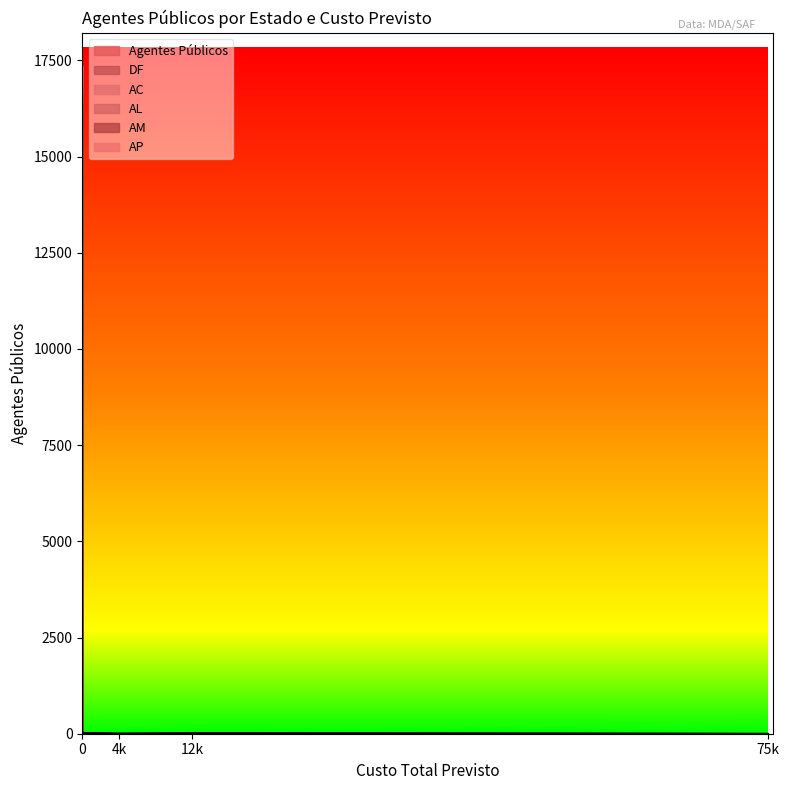

What is the difference between the highest and lowest values at 0?

6